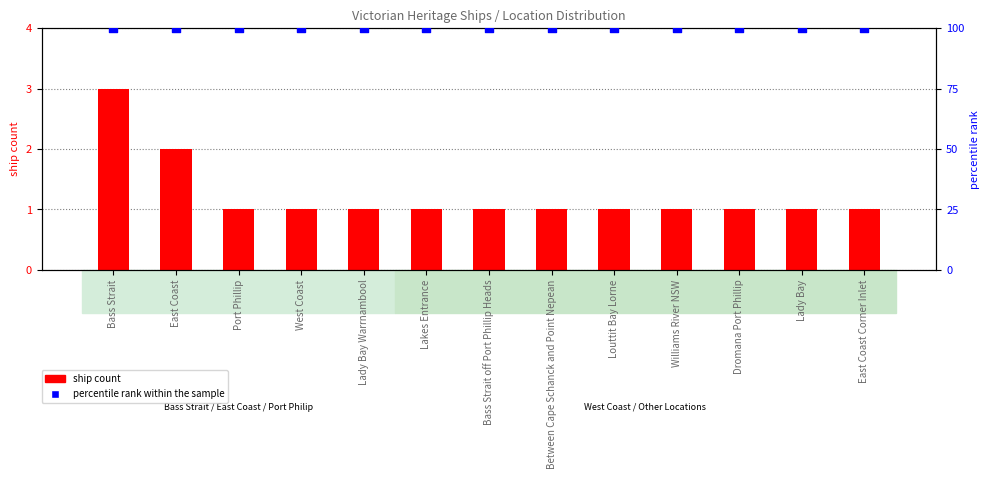

What is the total value across all series at Dromana Port Phillip?

101